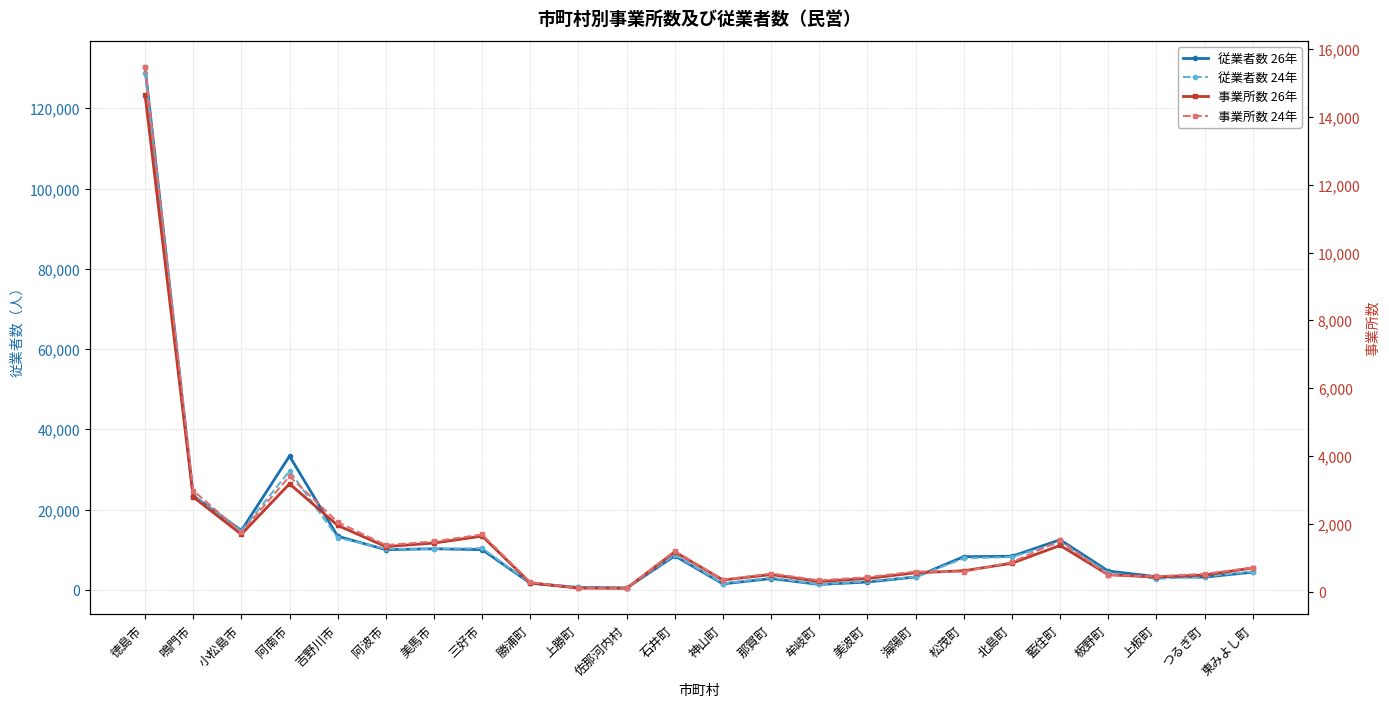

At which category does 従業者数 24年 reach its first local valley?

小松島市